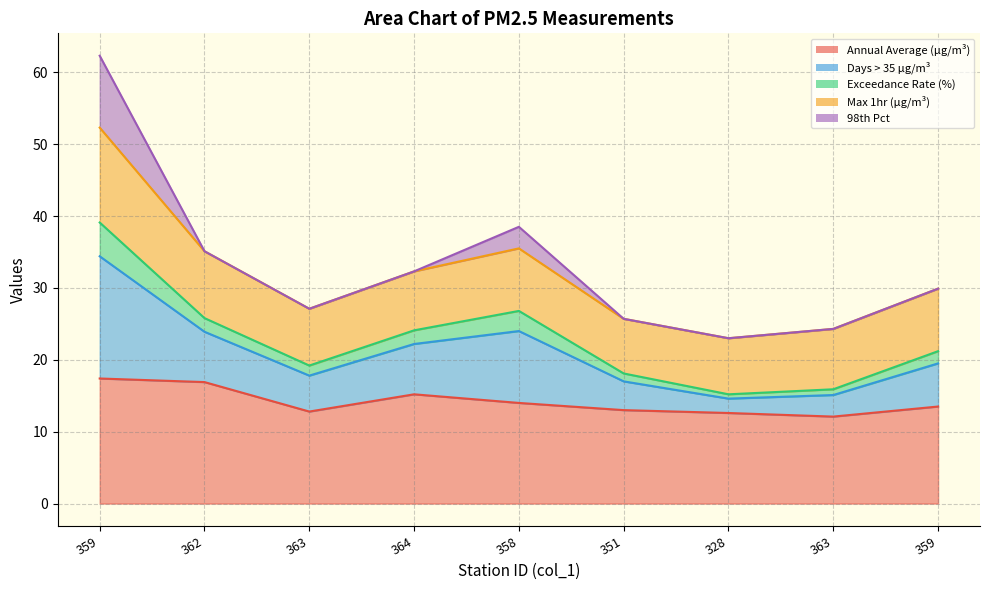

Which category has the lowest value in the col_5 series?

328